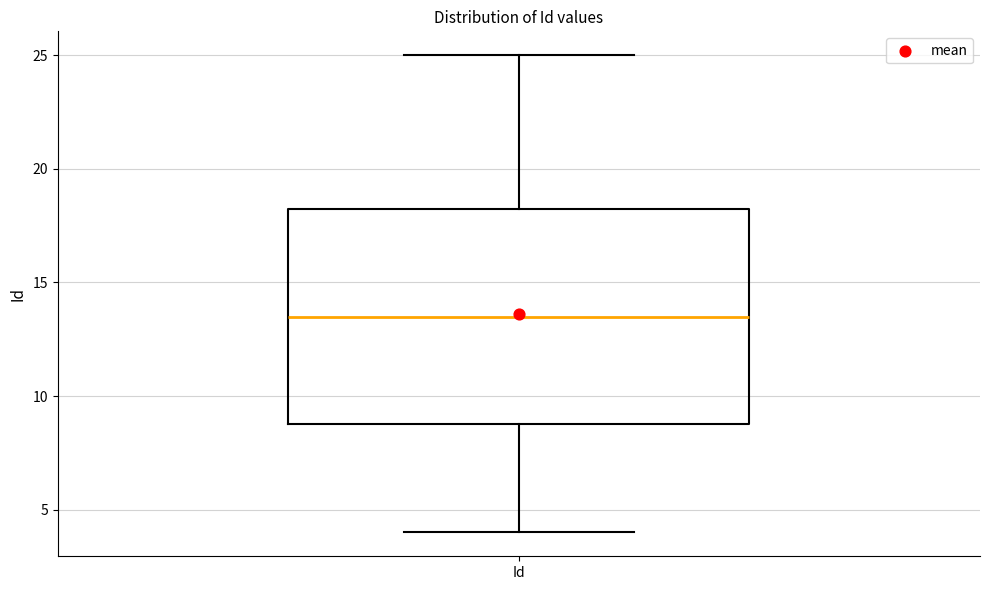

Where does the upper whisker of the box for Id end on the y-axis? The values are not printed on the chart, so give them approximately, as read against the axis.

25.0